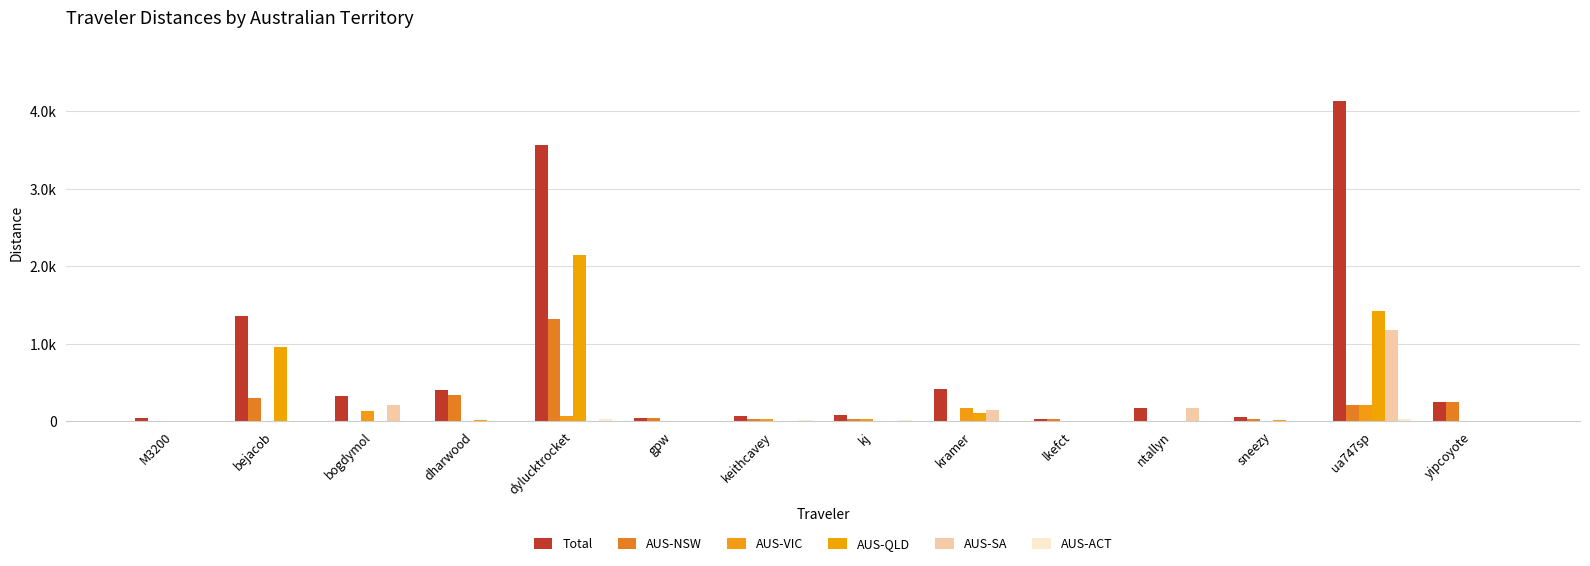

Which has a higher value, kj or yipcoyote?

yipcoyote